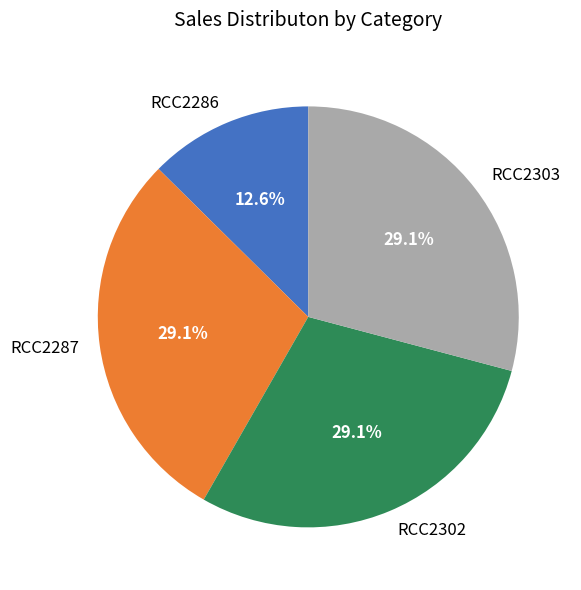

To the nearest percent, what is the combined percentage of RCC2286 and RCC2302?

42%